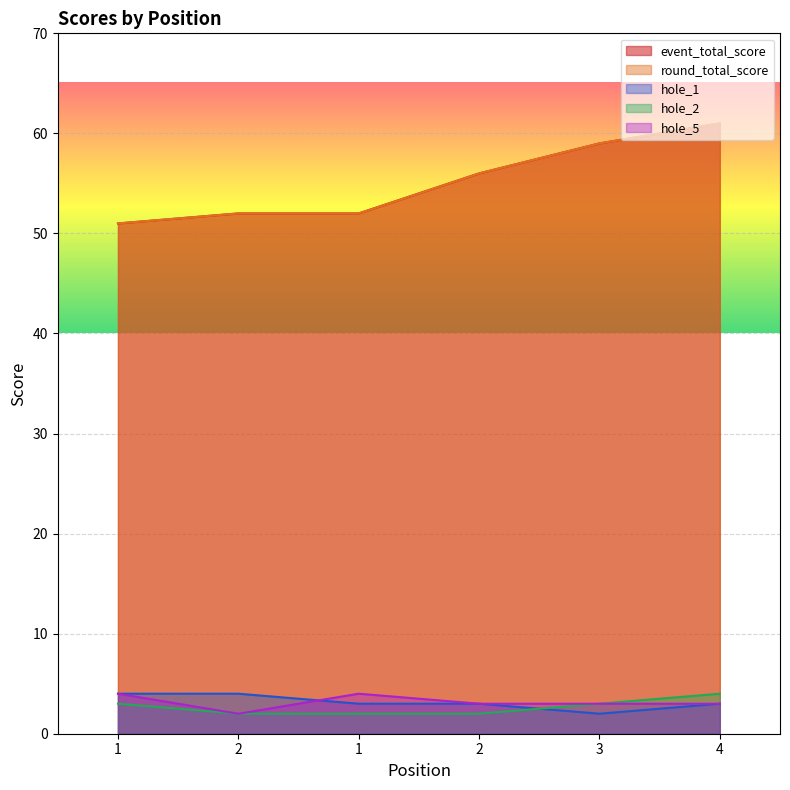

True or false: hole_1 and hole_2 intersect in this chart.

True